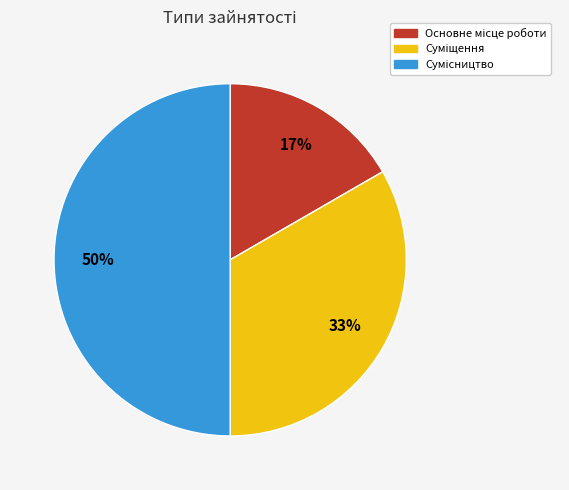

To the nearest percent, what is the average slice percentage?

33%